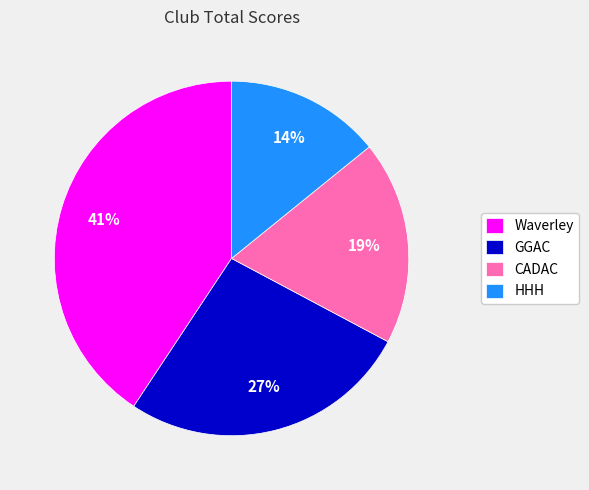

What is the smallest slice in the pie chart?

HHH